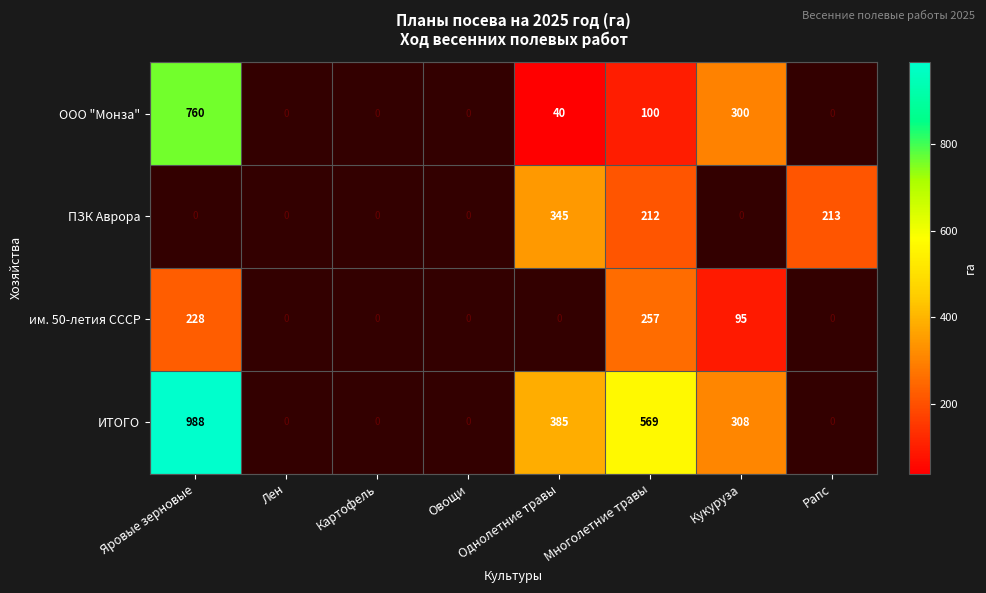

Is it true that им. 50-летия СССР equals 156 at Кукуруза?

False